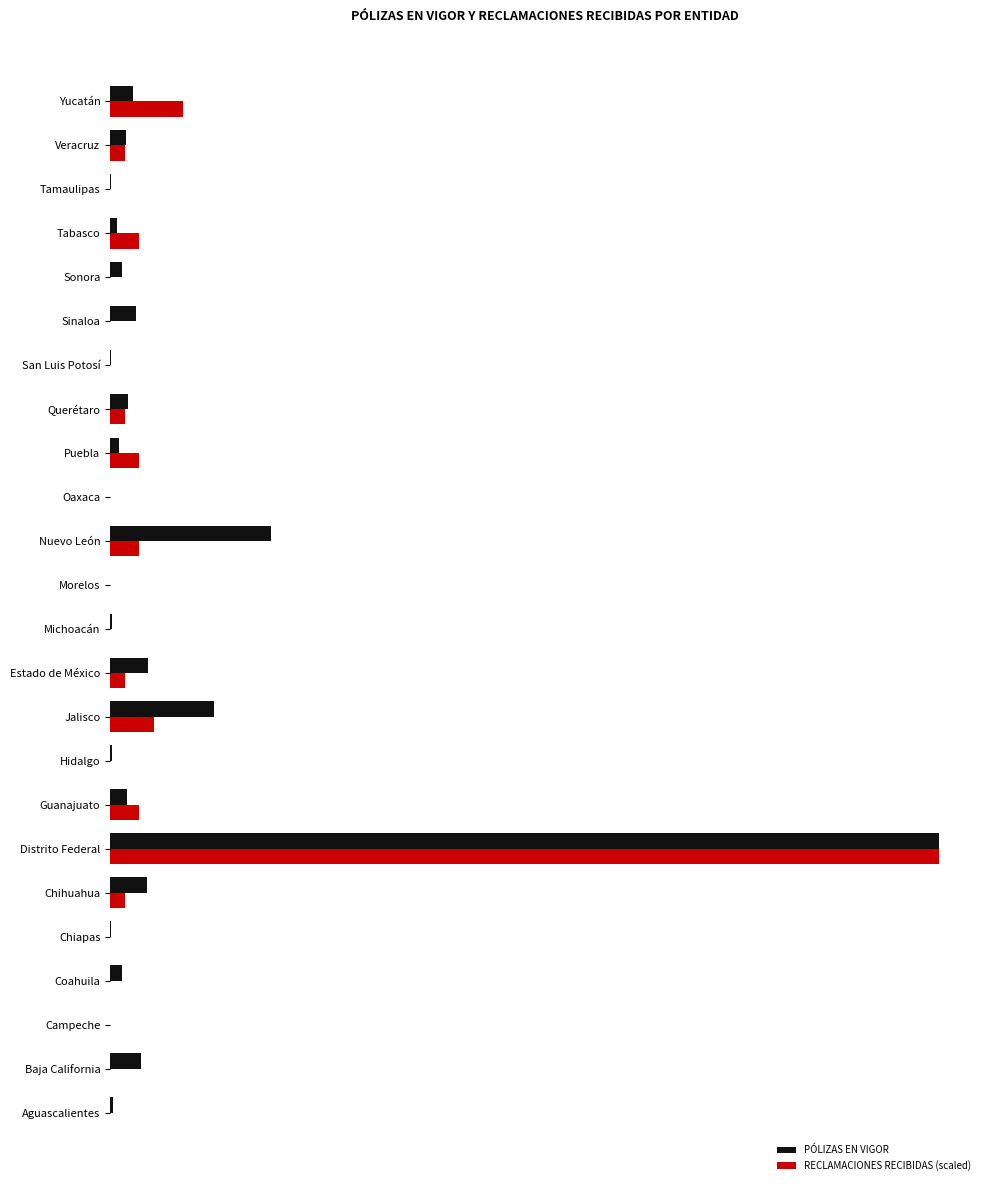

What are all the series names shown in the legend?

PÓLIZAS EN VIGOR, RECLAMACIONES RECIBIDAS (scaled)